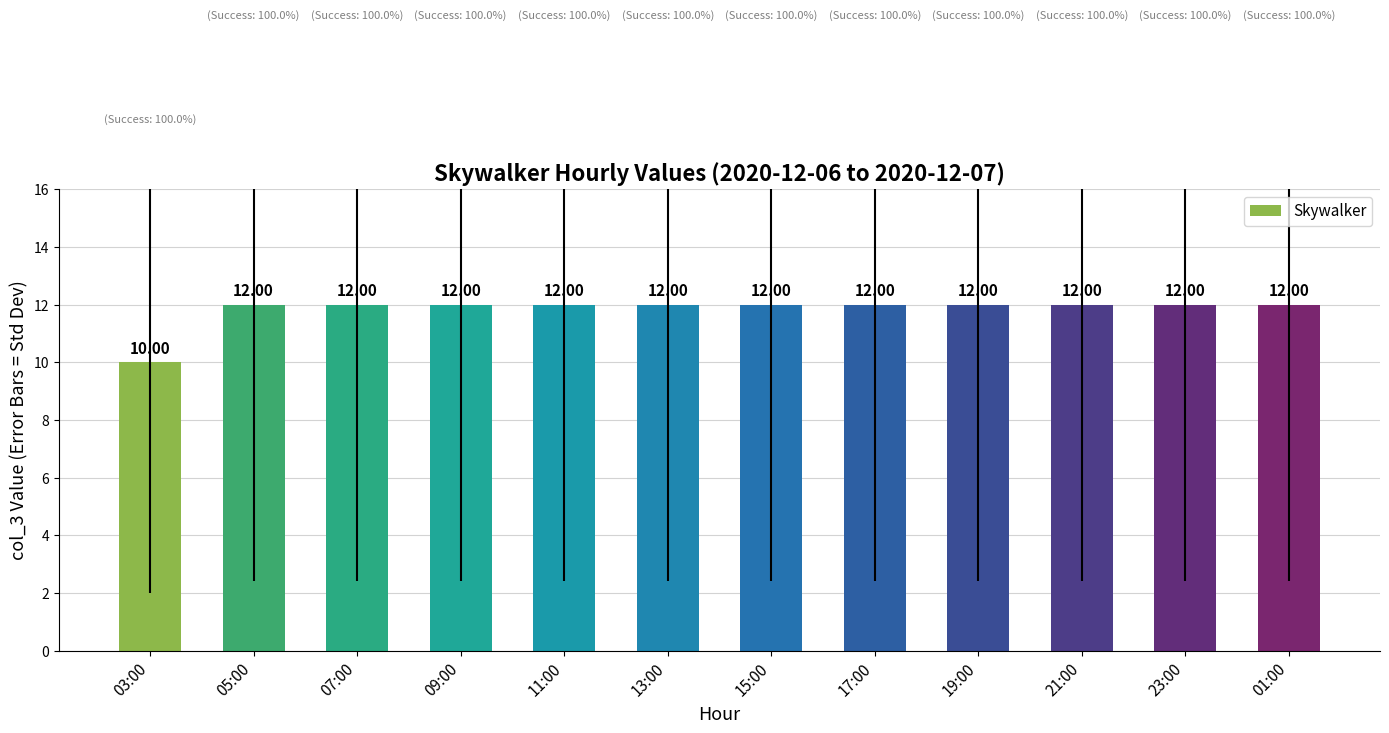

Reading left to right, extract all data points from this chart.

03:00=10	05:00=12	07:00=12	09:00=12	11:00=12	13:00=12	15:00=12	17:00=12	19:00=12	21:00=12	23:00=12	01:00=12